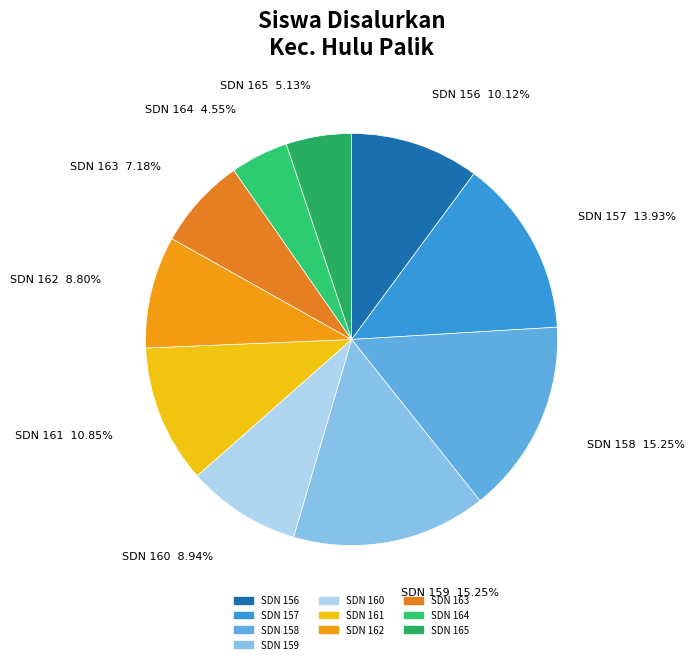

Does SDN 158 account for over 50% of the chart?

No